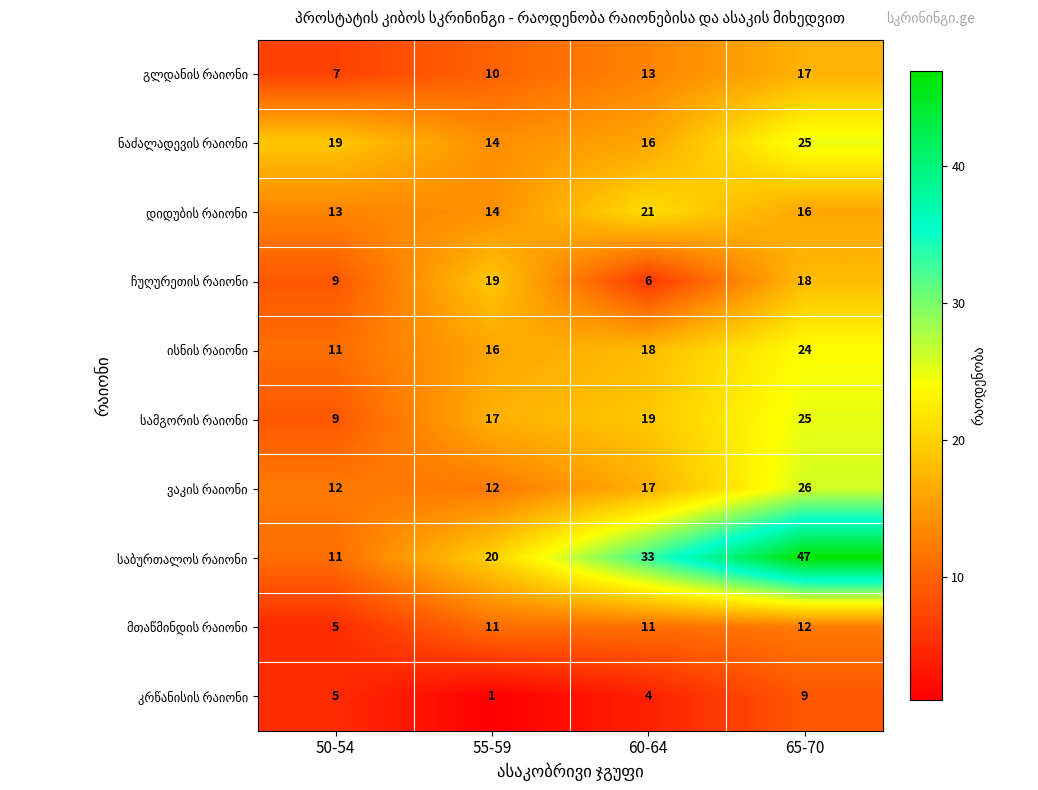

What is the minimum value shown in the chart?

1